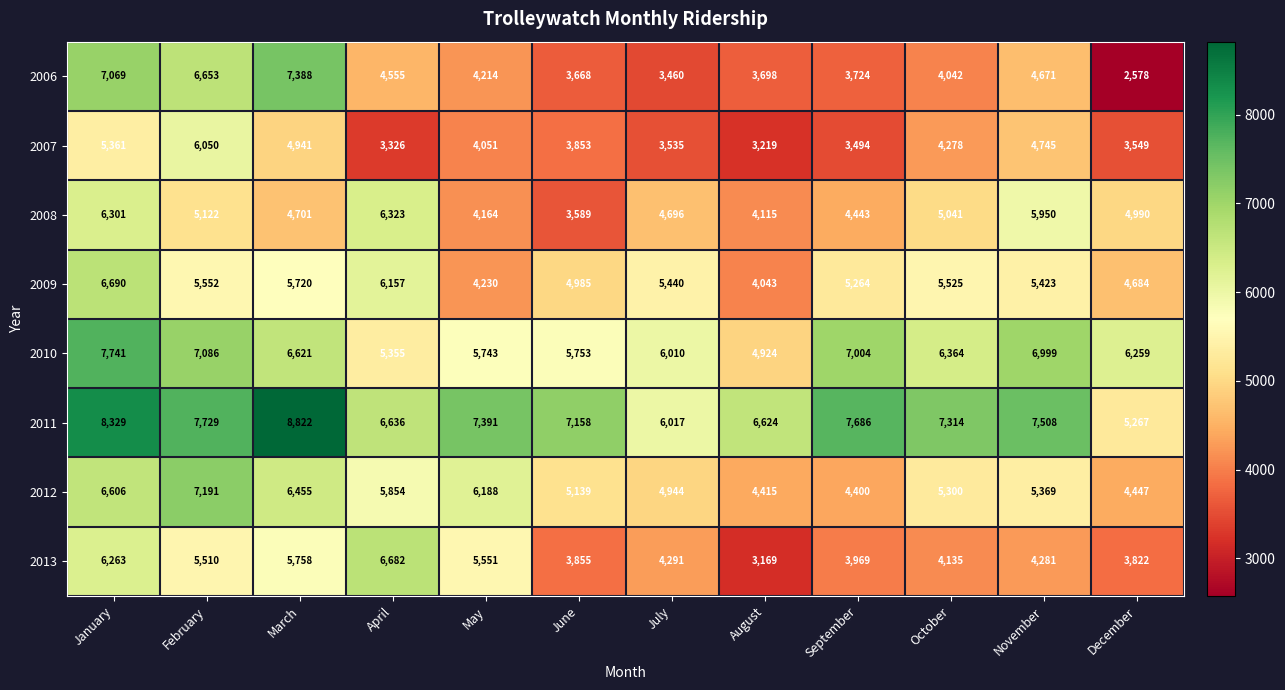

What is the difference between the 2013 values at December and October?

313